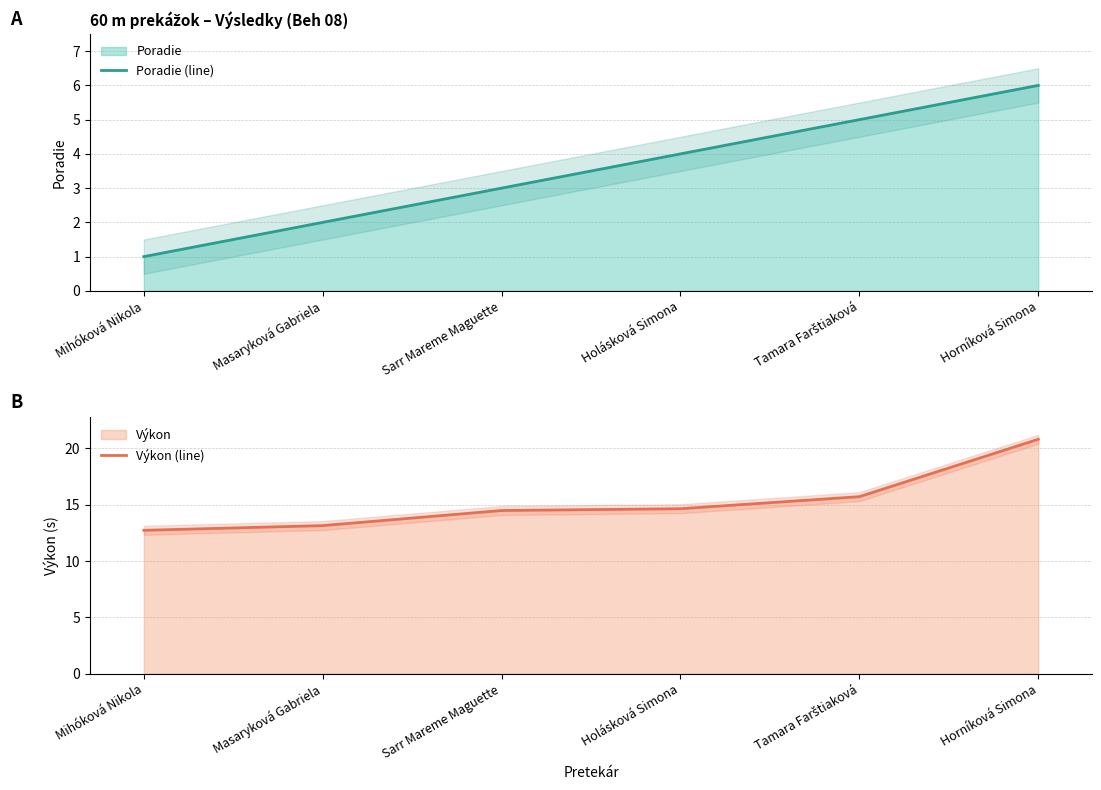

Reading left to right, extract all data points from this chart.

Poradie (line): 1.0	2.0	3.0	4.0	5.0	6.0
Výkon (line): 12.7	13.2	14.5	14.7	15.7	20.8